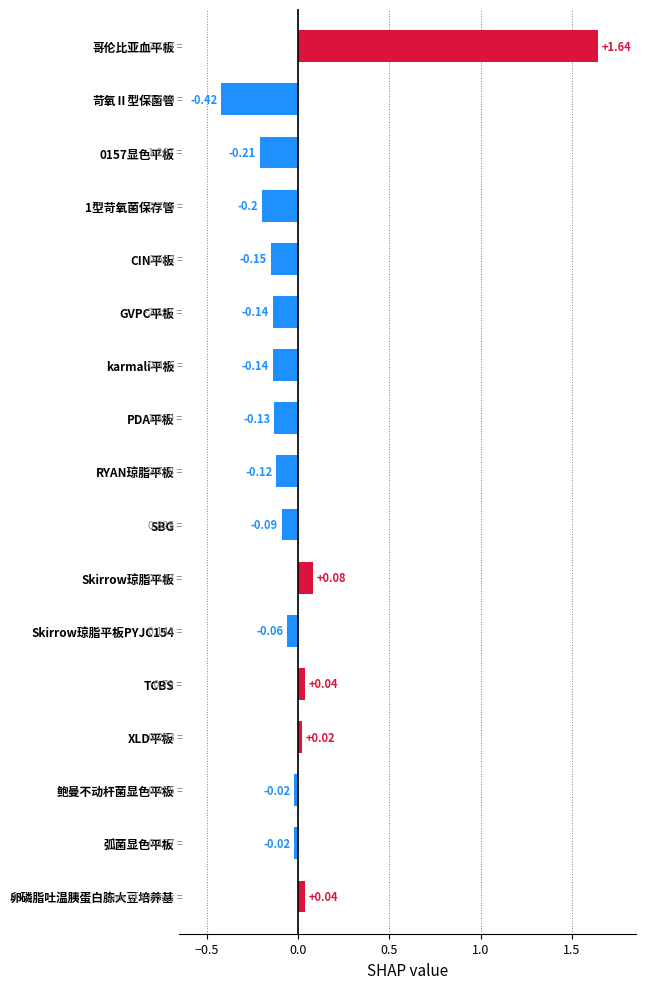

How many data points are less than 0?

12